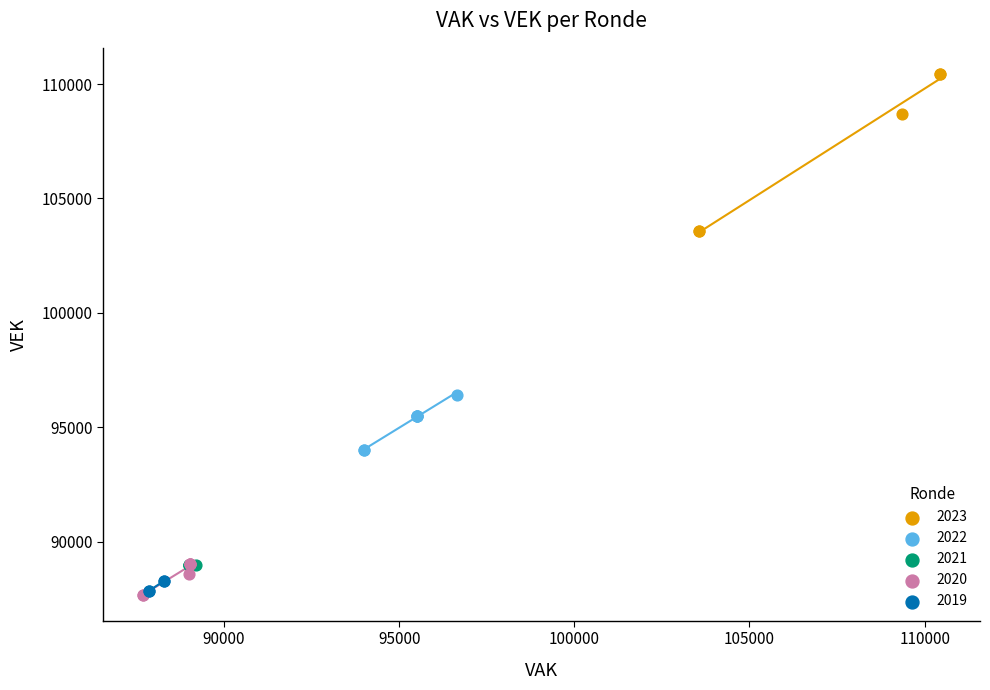

What are all the series names shown in the legend?

2023, 2022, 2021, 2020, 2019